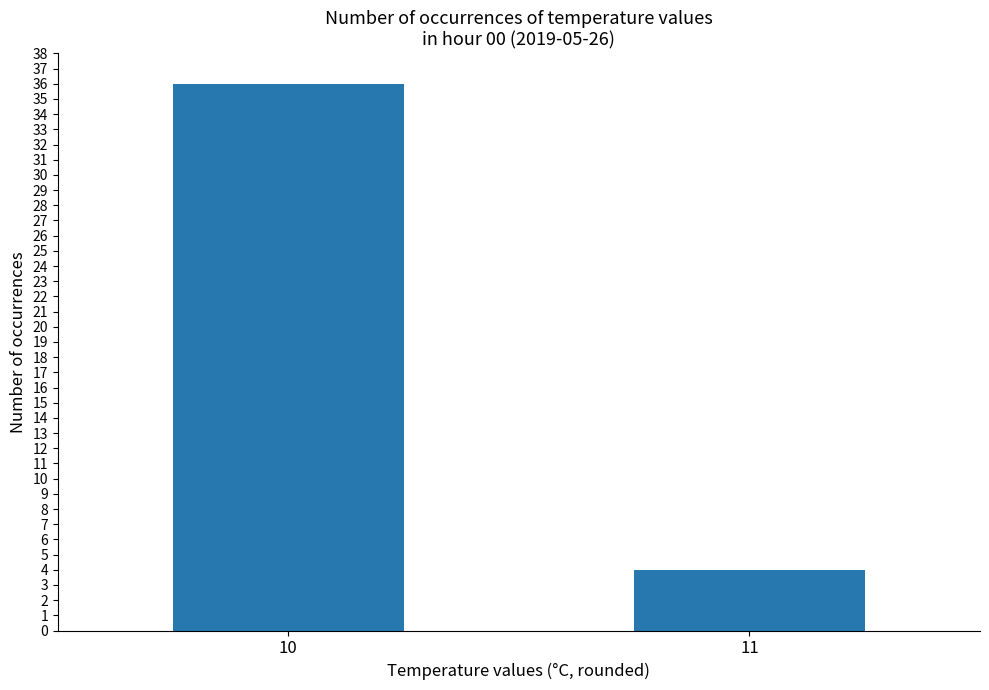

Reading right to left, extract all data points from this chart.

11=4	10=36